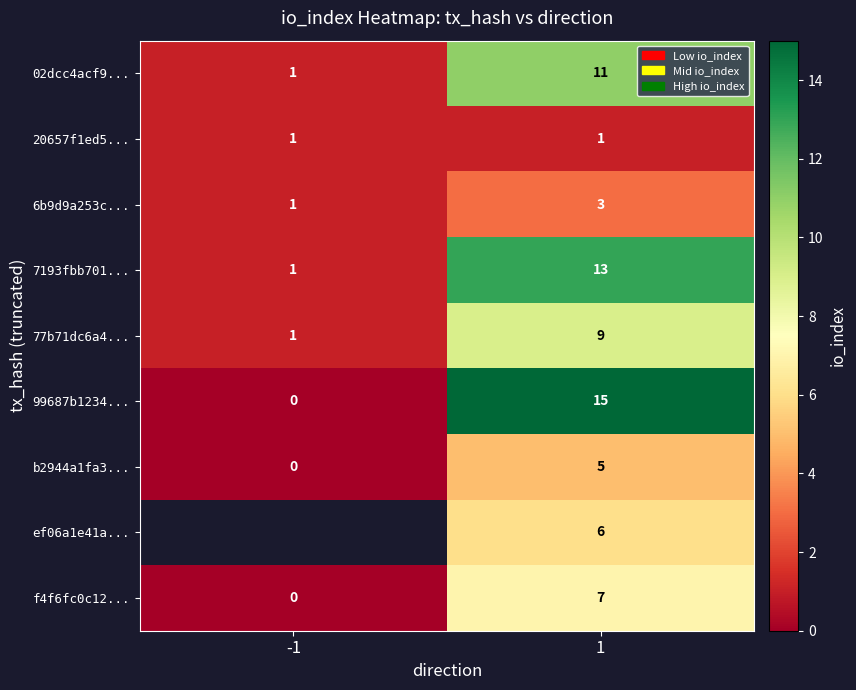

What is the difference between the highest and lowest values at 1?

14